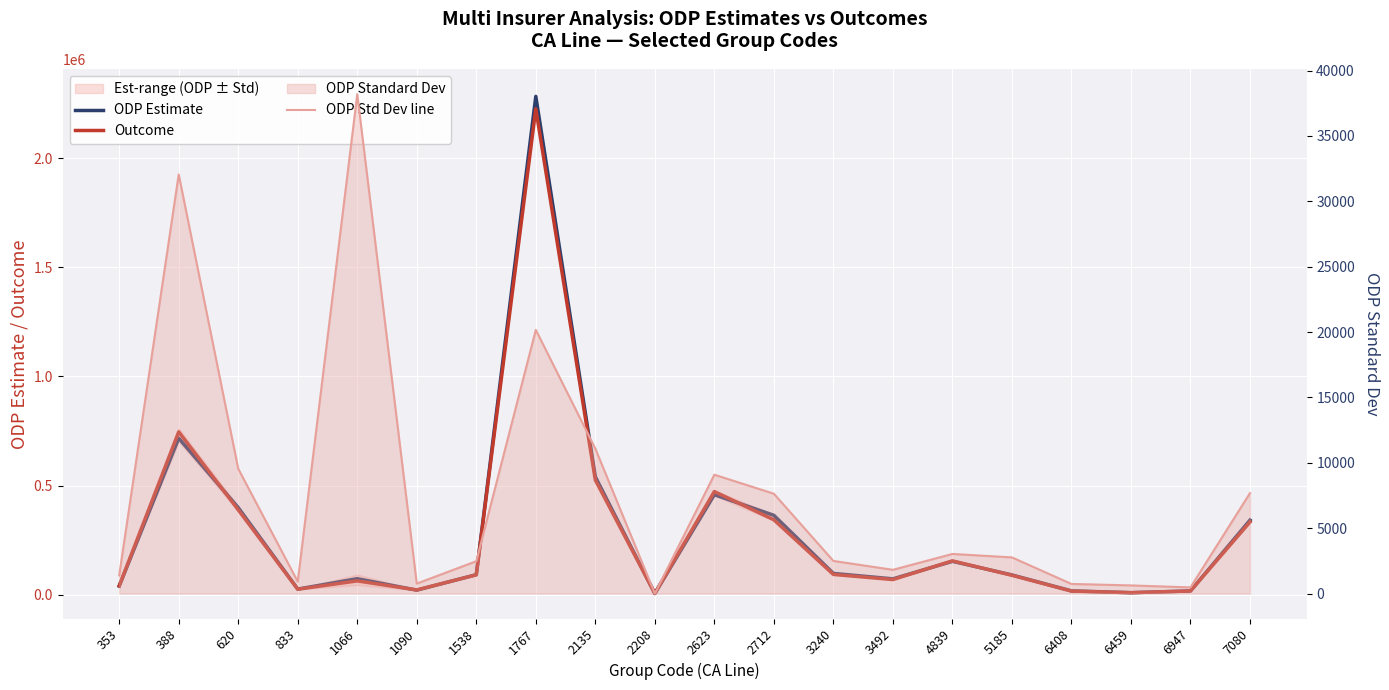

Count the number of data series in this chart.

3